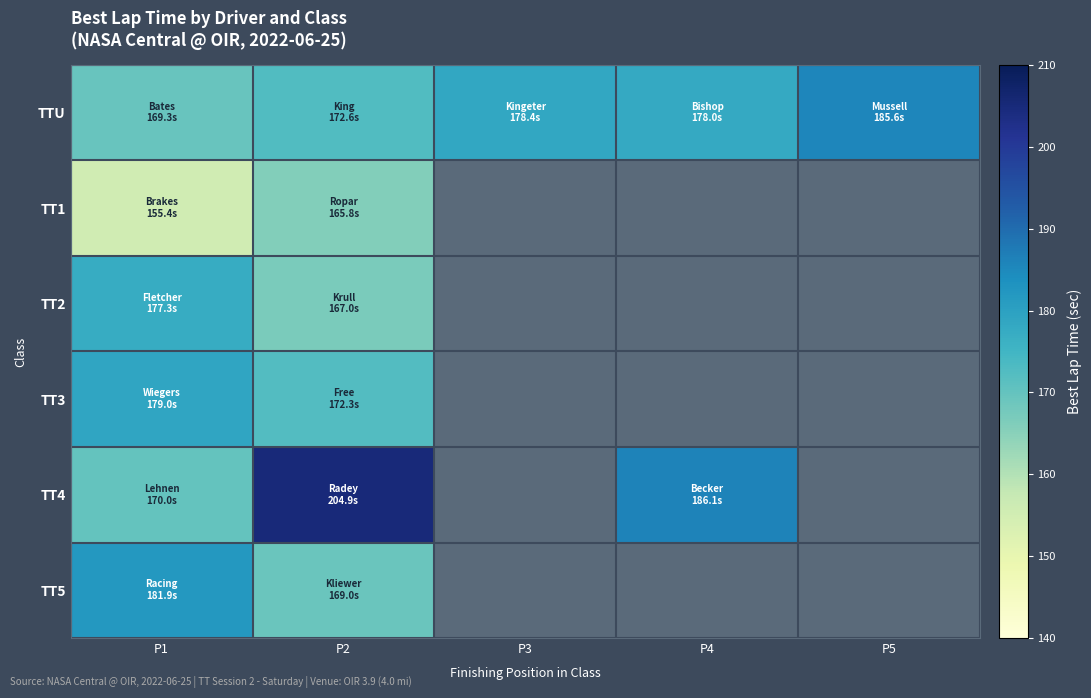

Which series has the largest range (max minus min)?

TT4